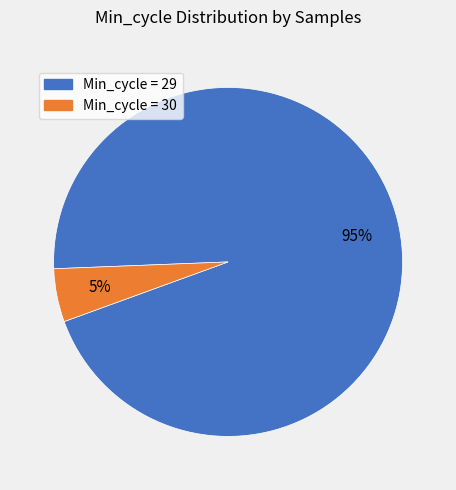

Is there any slice that represents more than half of the pie?

Yes